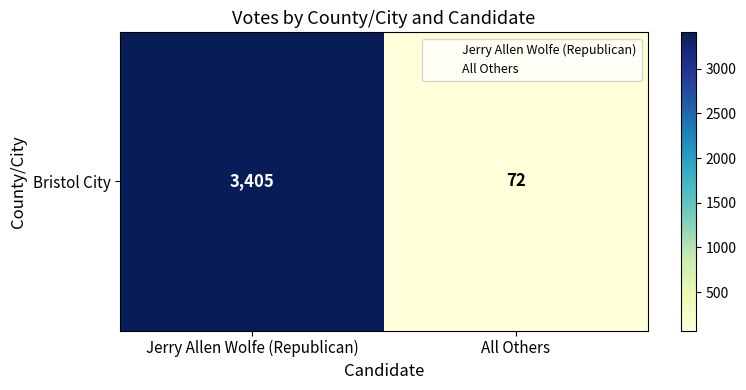

Reading left to right, extract all data points from this chart.

Jerry Allen Wolfe (Republican)=3405	All Others=72